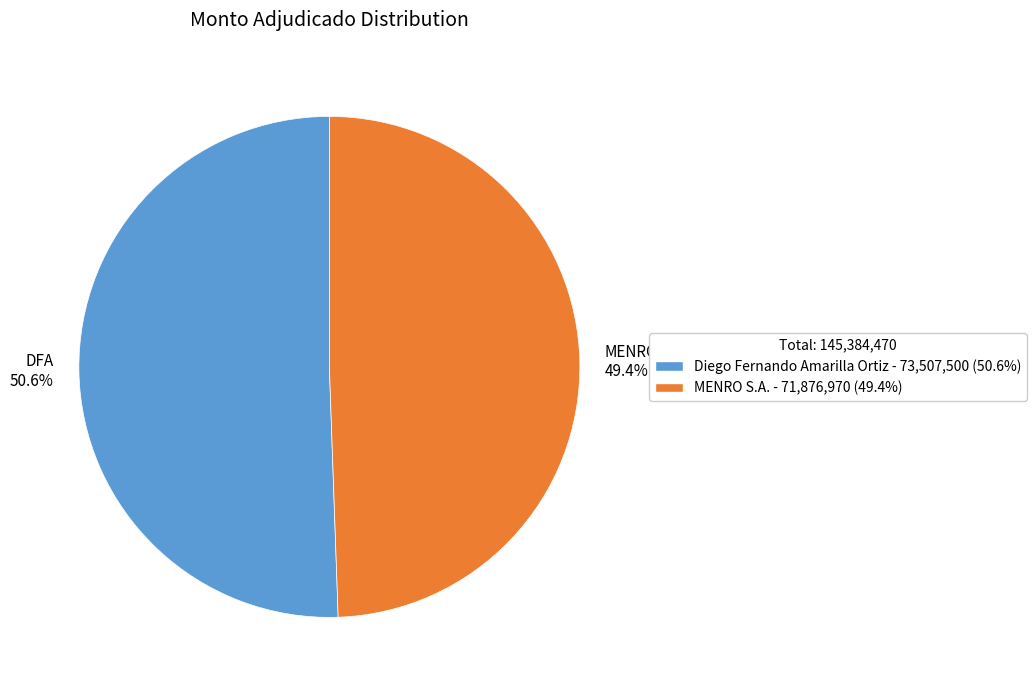

Rank the categories by value from highest to lowest.

DFA 50.6%, MENRO 49.4%